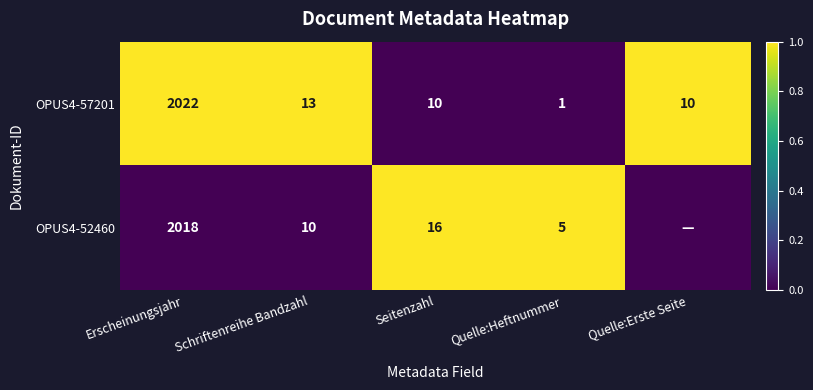

At Schriftenreihe Bandzahl, list the series in order from largest to smallest.

OPUS4-57201, OPUS4-52460